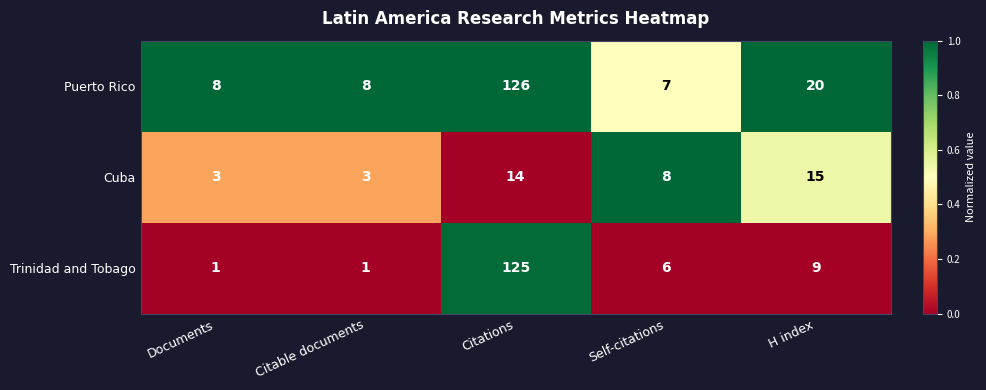

How many categories are shown in the chart?

5